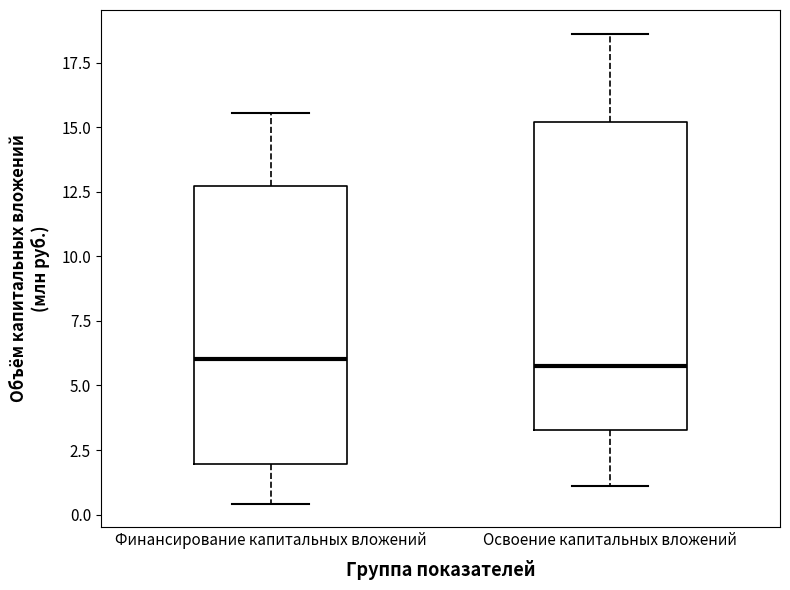

Where does the median line of the box for Освоение капитальных вложений sit on the y-axis? The values are not printed on the chart, so give them approximately, as read against the axis.

6.0